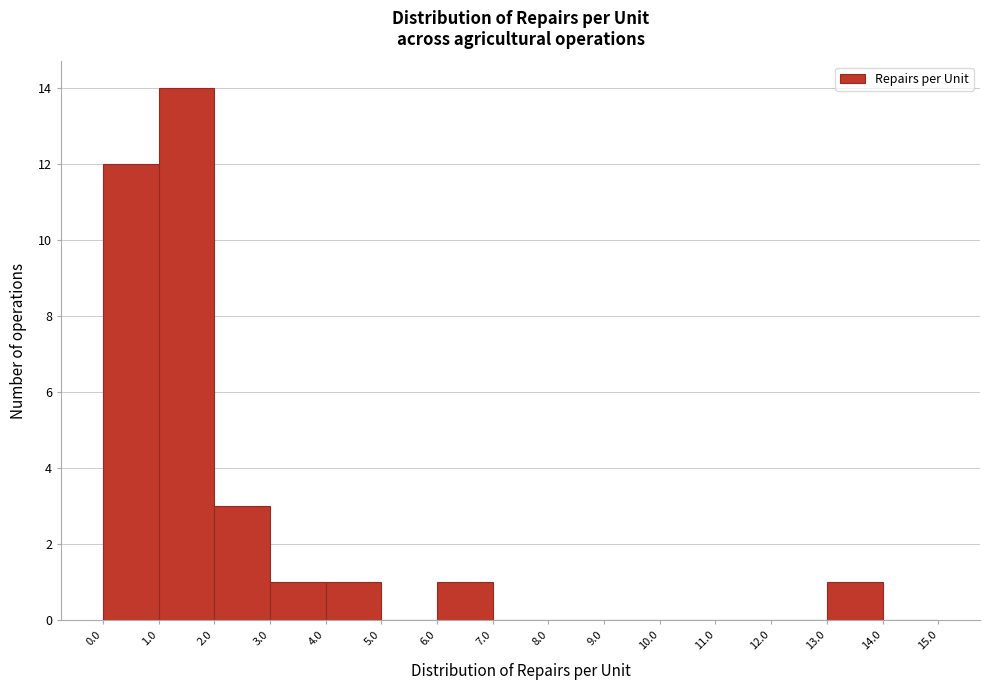

Reading left to right, list every bar in this chart as the range it spans on the x-axis followed by its height. The values are not printed on the chart, so give them approximately, as read against the axis.

0.0 to 1.0: 12
1.0 to 2.0: 14
2.0 to 3.0: 3
3.0 to 4.0: 1
4.0 to 5.0: 1
5.0 to 6.0: 0
6.0 to 7.0: 1
7.0 to 8.0: 0
8.0 to 9.0: 0
9.0 to 10.0: 0
10.0 to 11.0: 0
11.0 to 12.0: 0
12.0 to 13.0: 0
13.0 to 14.0: 1
14.0 to 15.0: 0